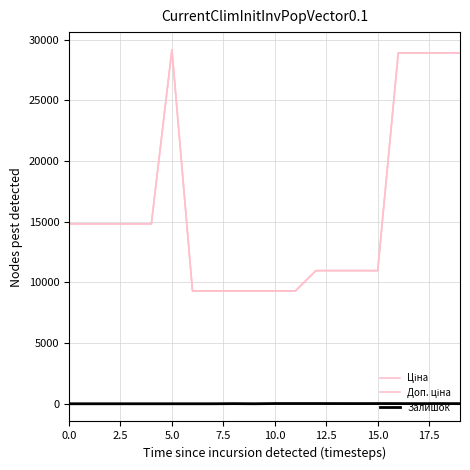

Is this an area chart (filled region under the line)?

No